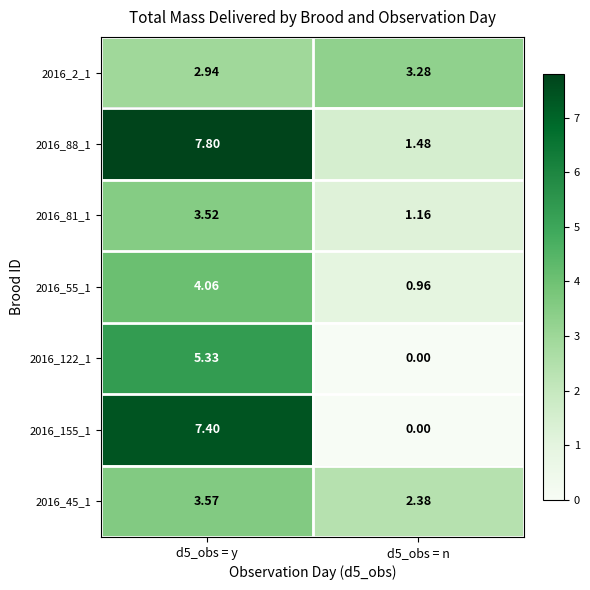

Is the value of 2016_122_1 at d5_obs = n greater than the value of 2016_2_1 at d5_obs = n?

No